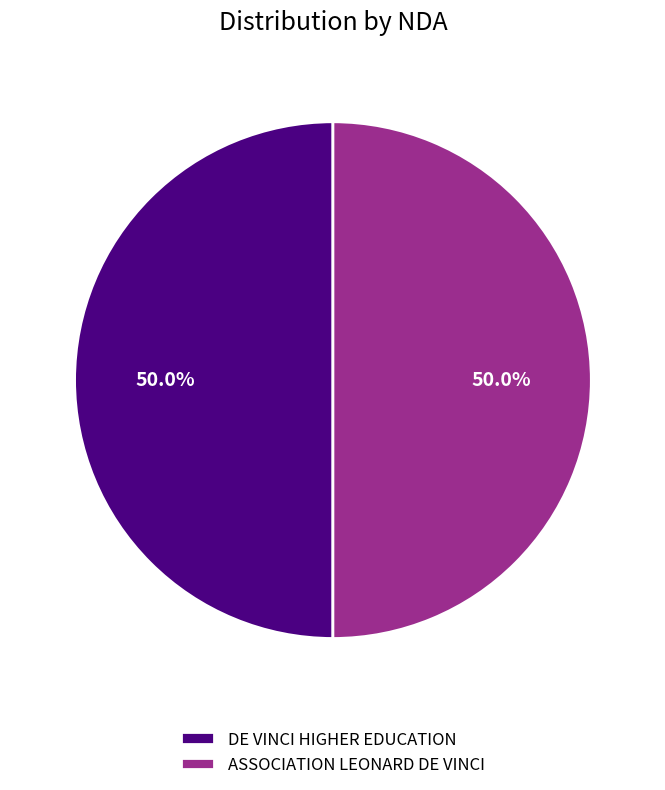

What portion of the pie excludes ASSOCIATION LEONARD DE VINCI?

50.0%